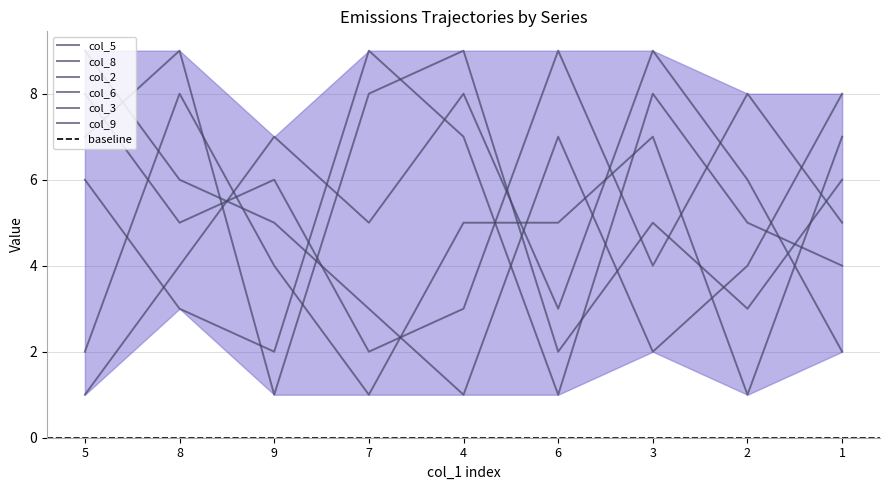

What is the difference between the maximum and minimum values in the col_3 series?

7